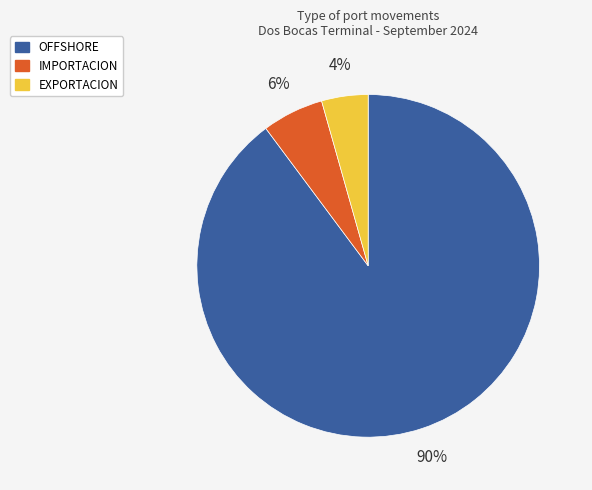

Does any single category account for the majority?

Yes